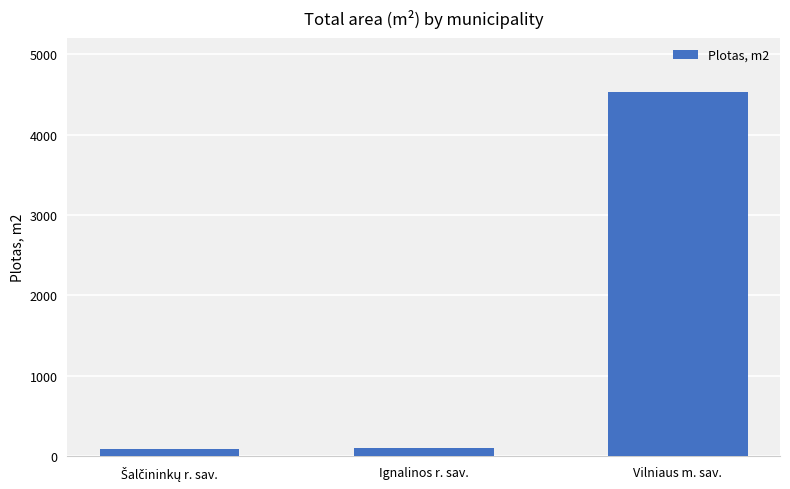

What is the greatest value displayed?

4522.8